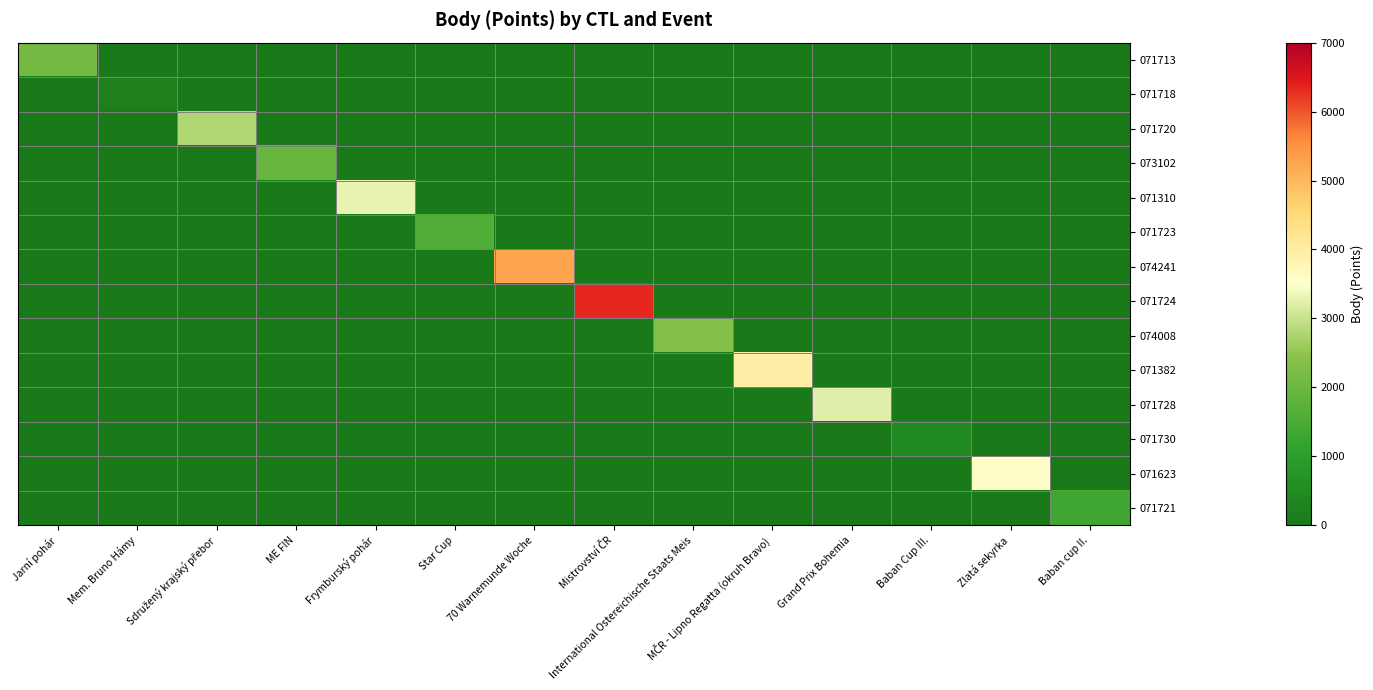

Reading left to right, transcribe all the data shown in this chart.

071713: Jarní pohár=2110	Mem. Bruno Hámy=0	Sdružený krajský přebor=0	ME FIN=0	Frymburský pohár=0	Star Cup=0	70 Warnemunde Woche=0	Mistrovství ČR=0	International Ostereichische Staats Meis=0	MČR - Lipno Regatta (okruh Bravo)=0	Grand Prix Bohemia=0	Baban Cup III.=0	Zlatá sekyrka=0	Baban cup II.=0
071718: Jarní pohár=0	Mem. Bruno Hámy=202	Sdružený krajský přebor=0	ME FIN=0	Frymburský pohár=0	Star Cup=0	70 Warnemunde Woche=0	Mistrovství ČR=0	International Ostereichische Staats Meis=0	MČR - Lipno Regatta (okruh Bravo)=0	Grand Prix Bohemia=0	Baban Cup III.=0	Zlatá sekyrka=0	Baban cup II.=0
071720: Jarní pohár=0	Mem. Bruno Hámy=0	Sdružený krajský přebor=2812	ME FIN=0	Frymburský pohár=0	Star Cup=0	70 Warnemunde Woche=0	Mistrovství ČR=0	International Ostereichische Staats Meis=0	MČR - Lipno Regatta (okruh Bravo)=0	Grand Prix Bohemia=0	Baban Cup III.=0	Zlatá sekyrka=0	Baban cup II.=0
073102: Jarní pohár=0	Mem. Bruno Hámy=0	Sdružený krajský přebor=0	ME FIN=1956	Frymburský pohár=0	Star Cup=0	70 Warnemunde Woche=0	Mistrovství ČR=0	International Ostereichische Staats Meis=0	MČR - Lipno Regatta (okruh Bravo)=0	Grand Prix Bohemia=0	Baban Cup III.=0	Zlatá sekyrka=0	Baban cup II.=0
071310: Jarní pohár=0	Mem. Bruno Hámy=0	Sdružený krajský přebor=0	ME FIN=0	Frymburský pohár=3285	Star Cup=0	70 Warnemunde Woche=0	Mistrovství ČR=0	International Ostereichische Staats Meis=0	MČR - Lipno Regatta (okruh Bravo)=0	Grand Prix Bohemia=0	Baban Cup III.=0	Zlatá sekyrka=0	Baban cup II.=0
071723: Jarní pohár=0	Mem. Bruno Hámy=0	Sdružený krajský přebor=0	ME FIN=0	Frymburský pohár=0	Star Cup=1600	70 Warnemunde Woche=0	Mistrovství ČR=0	International Ostereichische Staats Meis=0	MČR - Lipno Regatta (okruh Bravo)=0	Grand Prix Bohemia=0	Baban Cup III.=0	Zlatá sekyrka=0	Baban cup II.=0
074241: Jarní pohár=0	Mem. Bruno Hámy=0	Sdružený krajský přebor=0	ME FIN=0	Frymburský pohár=0	Star Cup=0	70 Warnemunde Woche=5227	Mistrovství ČR=0	International Ostereichische Staats Meis=0	MČR - Lipno Regatta (okruh Bravo)=0	Grand Prix Bohemia=0	Baban Cup III.=0	Zlatá sekyrka=0	Baban cup II.=0
071724: Jarní pohár=0	Mem. Bruno Hámy=0	Sdružený krajský přebor=0	ME FIN=0	Frymburský pohár=0	Star Cup=0	70 Warnemunde Woche=0	Mistrovství ČR=6331	International Ostereichische Staats Meis=0	MČR - Lipno Regatta (okruh Bravo)=0	Grand Prix Bohemia=0	Baban Cup III.=0	Zlatá sekyrka=0	Baban cup II.=0
074008: Jarní pohár=0	Mem. Bruno Hámy=0	Sdružený krajský přebor=0	ME FIN=0	Frymburský pohár=0	Star Cup=0	70 Warnemunde Woche=0	Mistrovství ČR=0	International Ostereichische Staats Meis=2355	MČR - Lipno Regatta (okruh Bravo)=0	Grand Prix Bohemia=0	Baban Cup III.=0	Zlatá sekyrka=0	Baban cup II.=0
071382: Jarní pohár=0	Mem. Bruno Hámy=0	Sdružený krajský přebor=0	ME FIN=0	Frymburský pohár=0	Star Cup=0	70 Warnemunde Woche=0	Mistrovství ČR=0	International Ostereichische Staats Meis=0	MČR - Lipno Regatta (okruh Bravo)=3992	Grand Prix Bohemia=0	Baban Cup III.=0	Zlatá sekyrka=0	Baban cup II.=0
071728: Jarní pohár=0	Mem. Bruno Hámy=0	Sdružený krajský přebor=0	ME FIN=0	Frymburský pohár=0	Star Cup=0	70 Warnemunde Woche=0	Mistrovství ČR=0	International Ostereichische Staats Meis=0	MČR - Lipno Regatta (okruh Bravo)=0	Grand Prix Bohemia=3200	Baban Cup III.=0	Zlatá sekyrka=0	Baban cup II.=0
071730: Jarní pohár=0	Mem. Bruno Hámy=0	Sdružený krajský přebor=0	ME FIN=0	Frymburský pohár=0	Star Cup=0	70 Warnemunde Woche=0	Mistrovství ČR=0	International Ostereichische Staats Meis=0	MČR - Lipno Regatta (okruh Bravo)=0	Grand Prix Bohemia=0	Baban Cup III.=453	Zlatá sekyrka=0	Baban cup II.=0
071623: Jarní pohár=0	Mem. Bruno Hámy=0	Sdružený krajský přebor=0	ME FIN=0	Frymburský pohár=0	Star Cup=0	70 Warnemunde Woche=0	Mistrovství ČR=0	International Ostereichische Staats Meis=0	MČR - Lipno Regatta (okruh Bravo)=0	Grand Prix Bohemia=0	Baban Cup III.=0	Zlatá sekyrka=3541	Baban cup II.=0
071721: Jarní pohár=0	Mem. Bruno Hámy=0	Sdružený krajský přebor=0	ME FIN=0	Frymburský pohár=0	Star Cup=0	70 Warnemunde Woche=0	Mistrovství ČR=0	International Ostereichische Staats Meis=0	MČR - Lipno Regatta (okruh Bravo)=0	Grand Prix Bohemia=0	Baban Cup III.=0	Zlatá sekyrka=0	Baban cup II.=1330